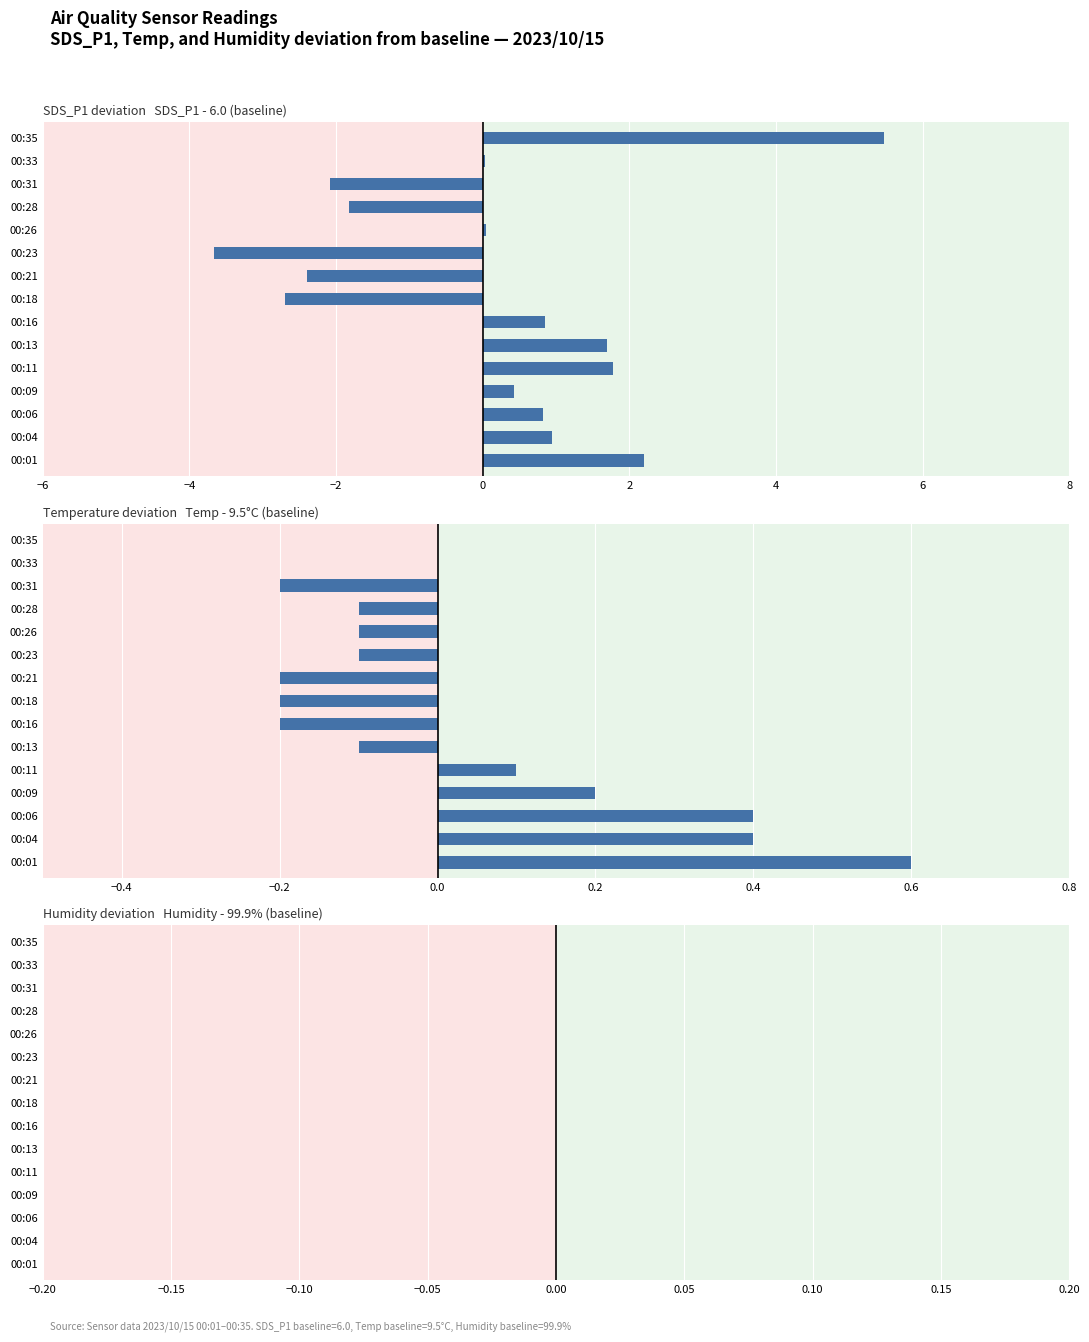

At how many categories does at least one series exceed 4?

1